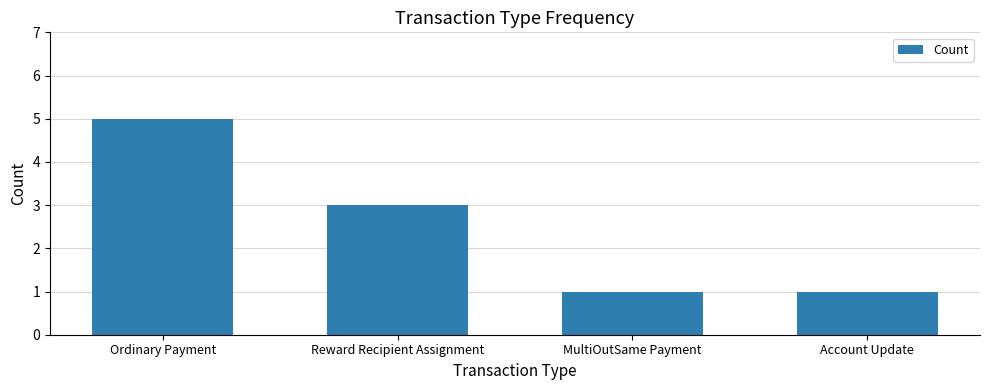

The chart shows a value of 1 at Reward Recipient Assignment. True or false?

False